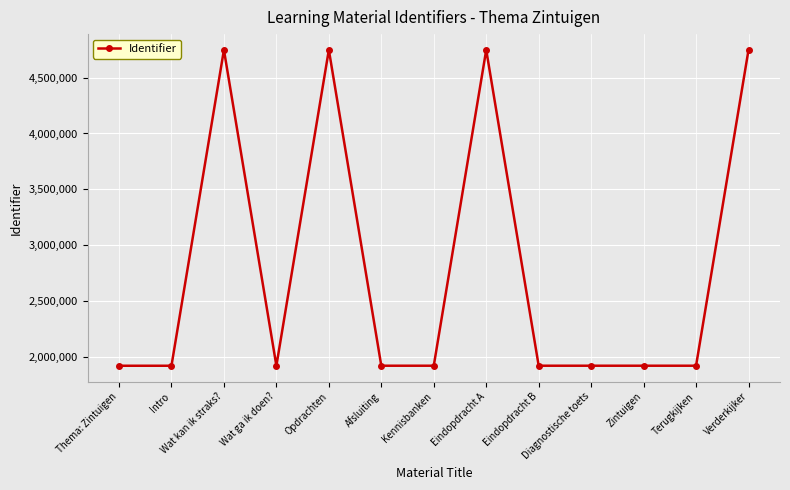

How many lines are shown in the chart?

1